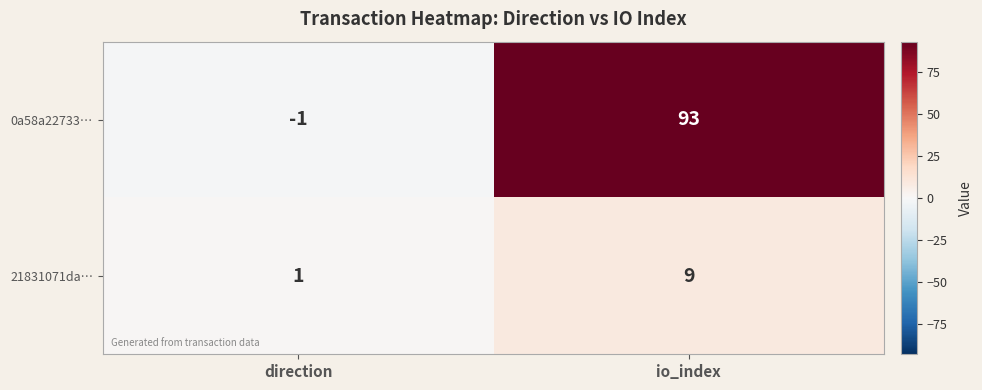

Reading left to right, transcribe all the data shown in this chart.

0a58a22733…: -1	93
21831071da…: 1	9